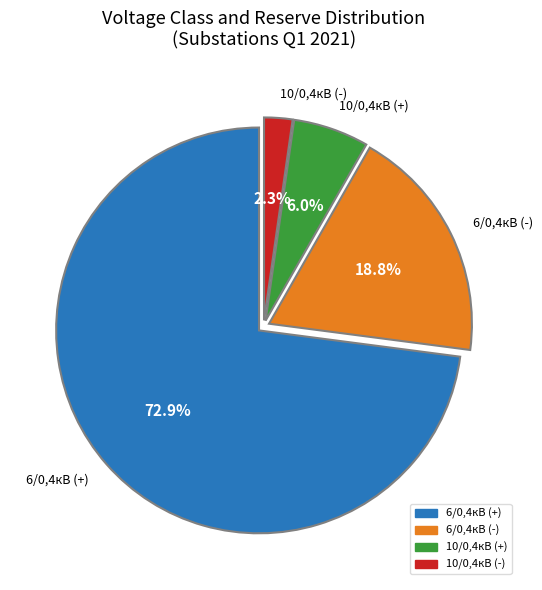

How many slices are in this pie chart?

4